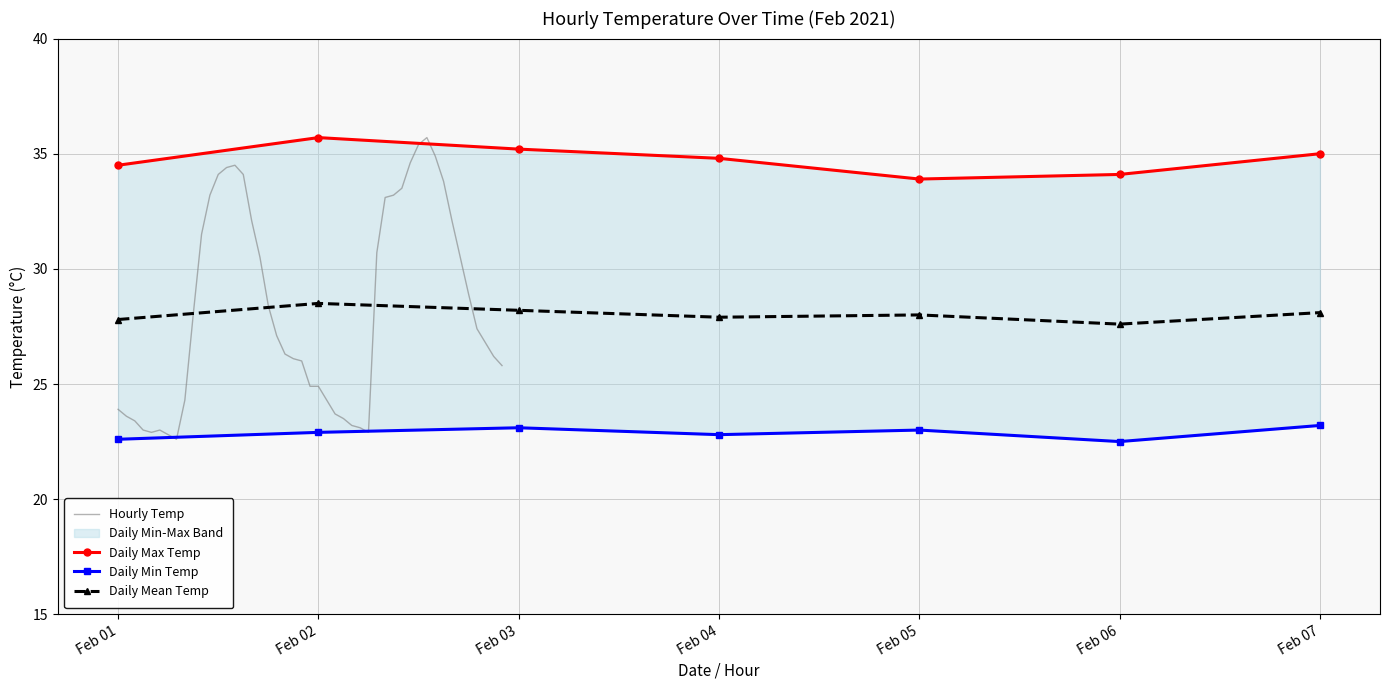

At which category does Daily Mean Temp reach its first local peak?

Feb 02